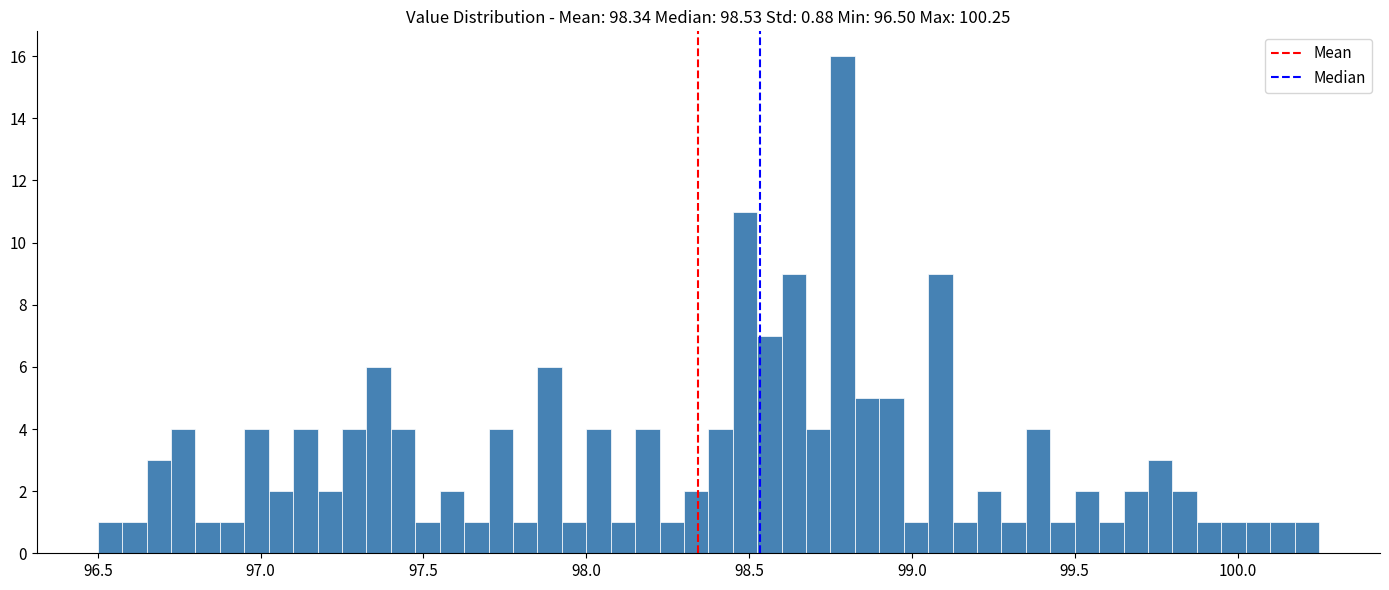

Around what value on the x-axis is the tallest bar? Give the approximate position of its centre, as read against the axis.

98.80